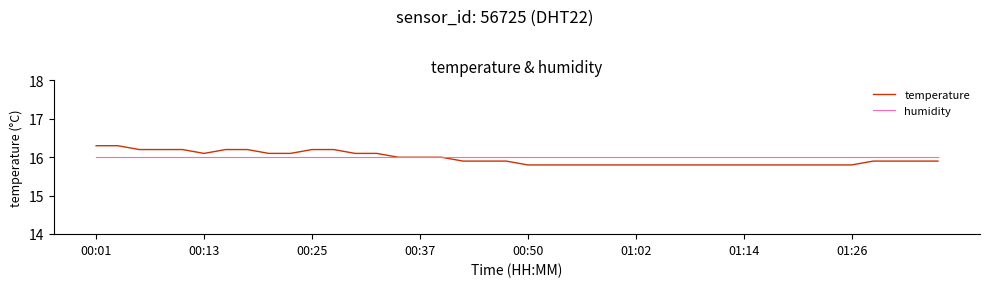

Rank the series by their maximum value, from highest to lowest.

temperature, humidity